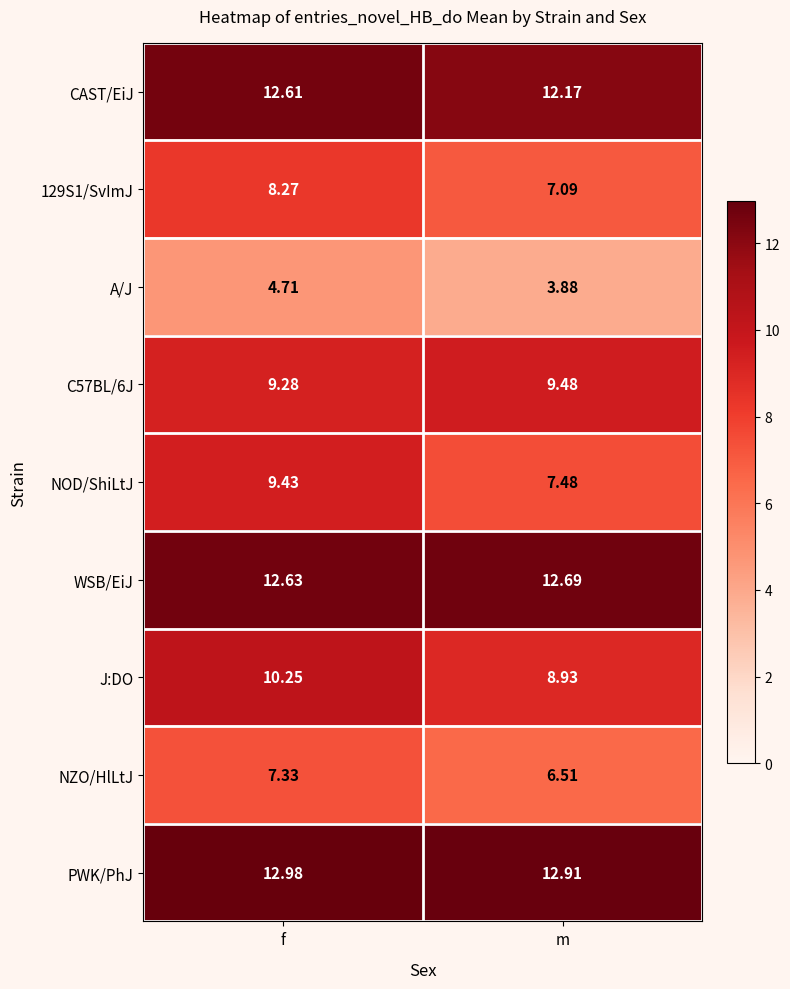

Which series has the largest total across all categories?

PWK/PhJ